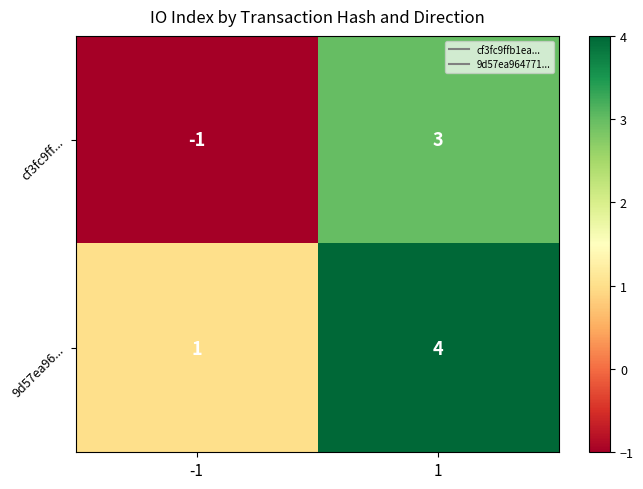

List the labels in order of 9d57ea96... value, largest first.

1, -1